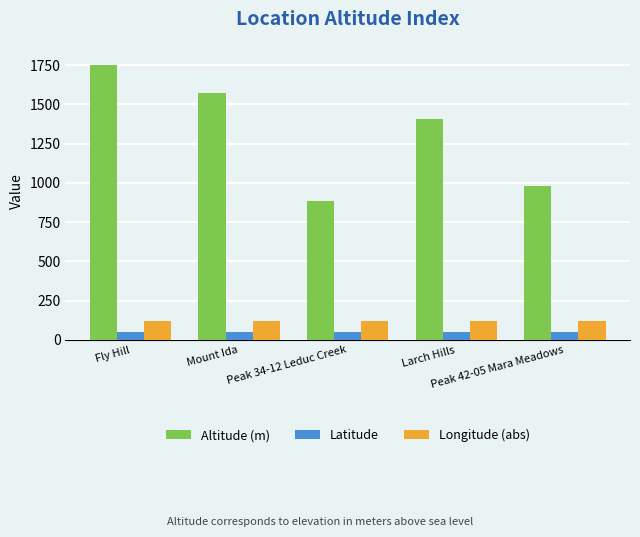

What is the smallest value displayed?

50.6